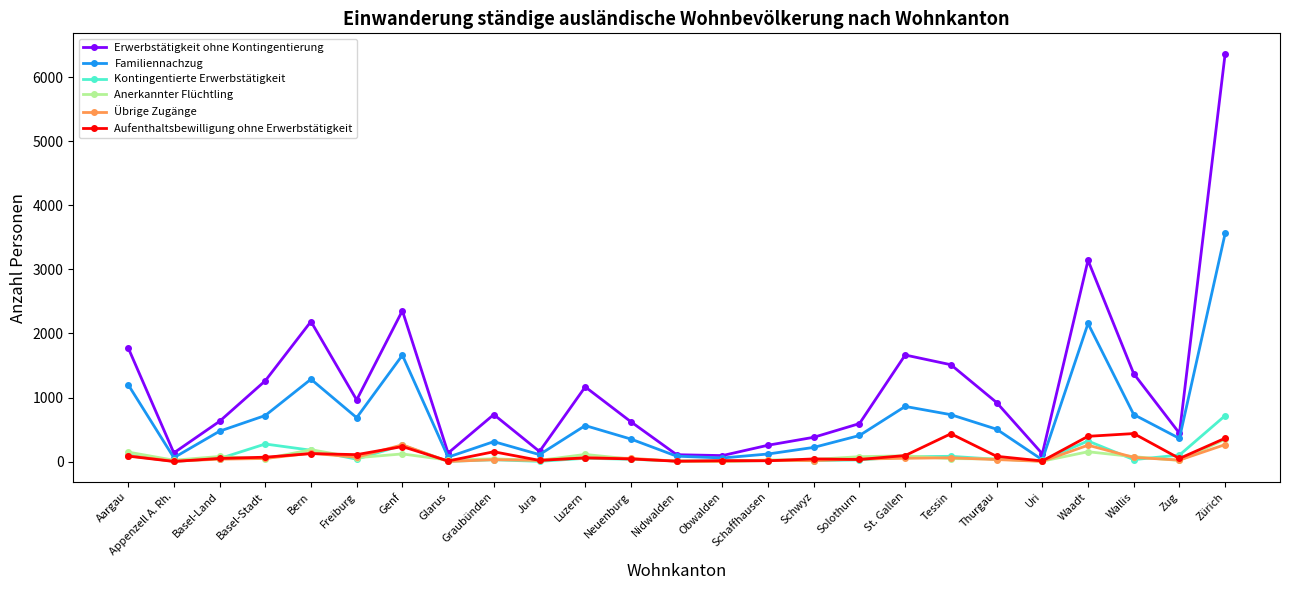

Which category has the highest value across all series?

Zürich